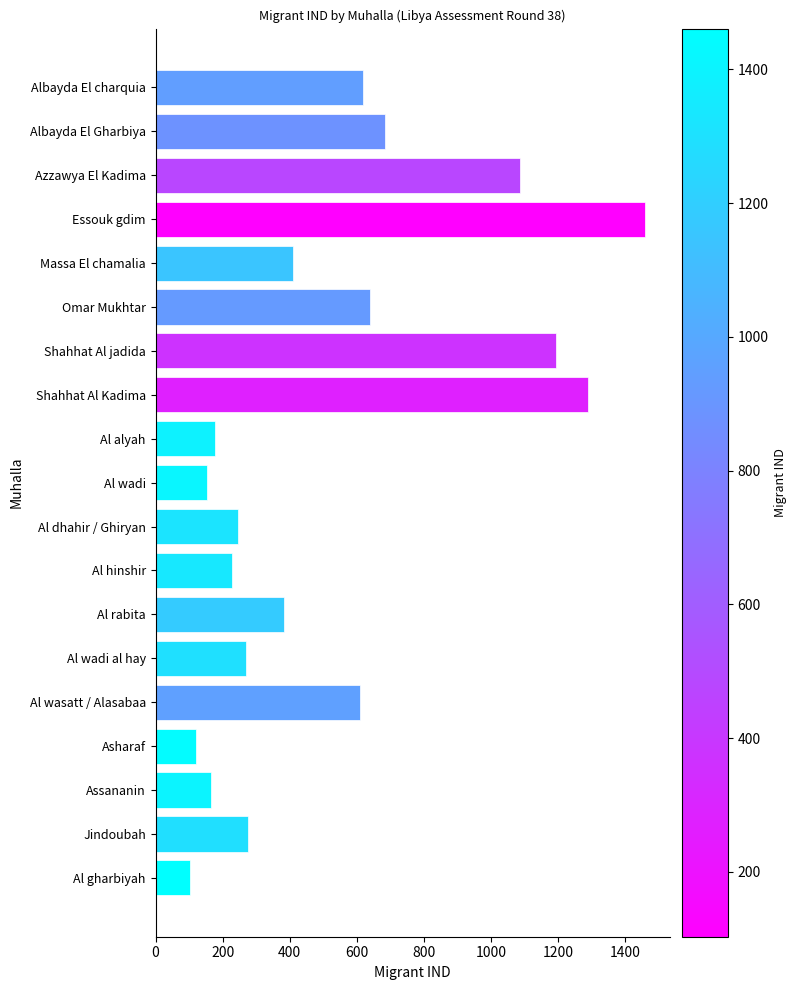

Which label corresponds to the largest value in the chart?

Essouk gdim